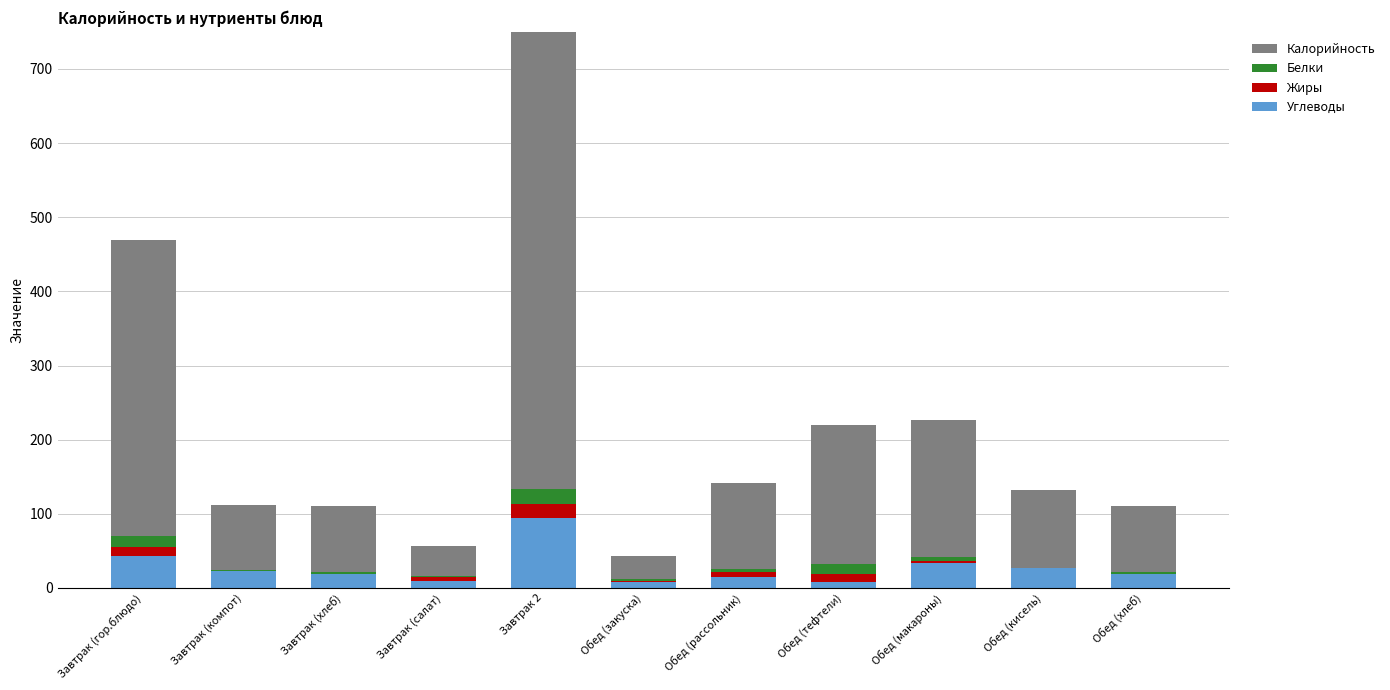

At how many categories does at least one series exceed 504?

1